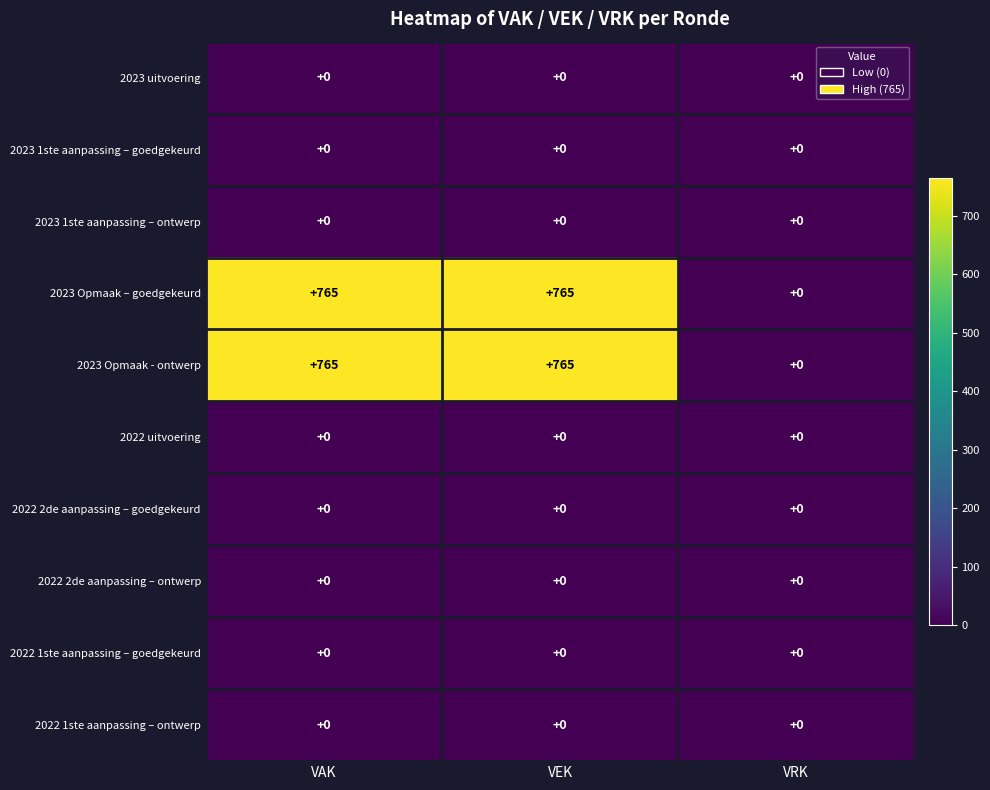

What is the difference between the highest and lowest values at VAK?

765